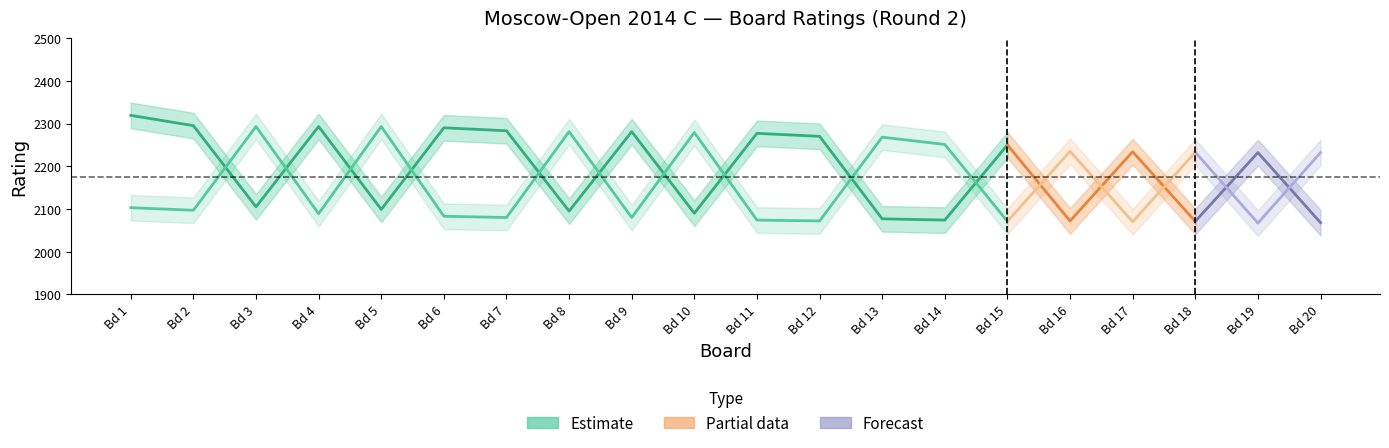

Reading left to right, transcribe all the data shown in this chart.

White Rating: 1=2319	2=2295	3=2105	4=2293	5=2099	6=2290	7=2283	8=2095	9=2281	10=2090	11=2277	12=2270	13=2077	14=2074	15=2250	16=2072	17=2234	18=2071	19=2232	20=2068
Black Rating: 1=2103	2=2097	3=2293	4=2089	5=2293	6=2083	7=2080	8=2281	9=2080	10=2279	11=2074	12=2072	13=2268	14=2251	15=2071	16=2235	17=2070	18=2233	19=2067	20=2232
Board No: 1=1	2=2	3=3	4=4	5=5	6=6	7=7	8=8	9=9	10=10	11=11	12=12	13=13	14=14	15=15	16=16	17=17	18=18	19=19	20=20